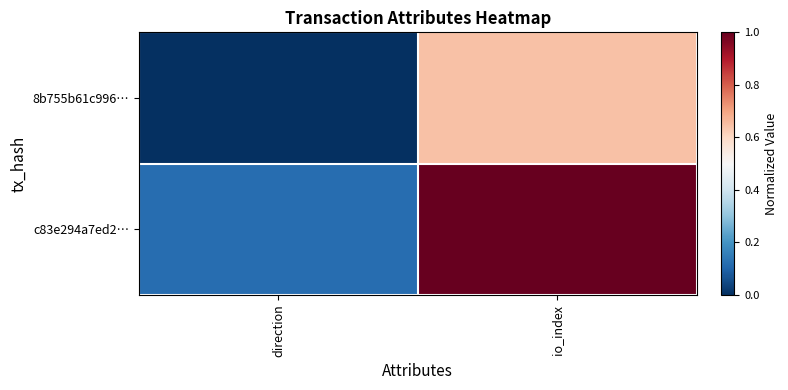

Which series has the widest spread of values?

c83e294a7ed2…